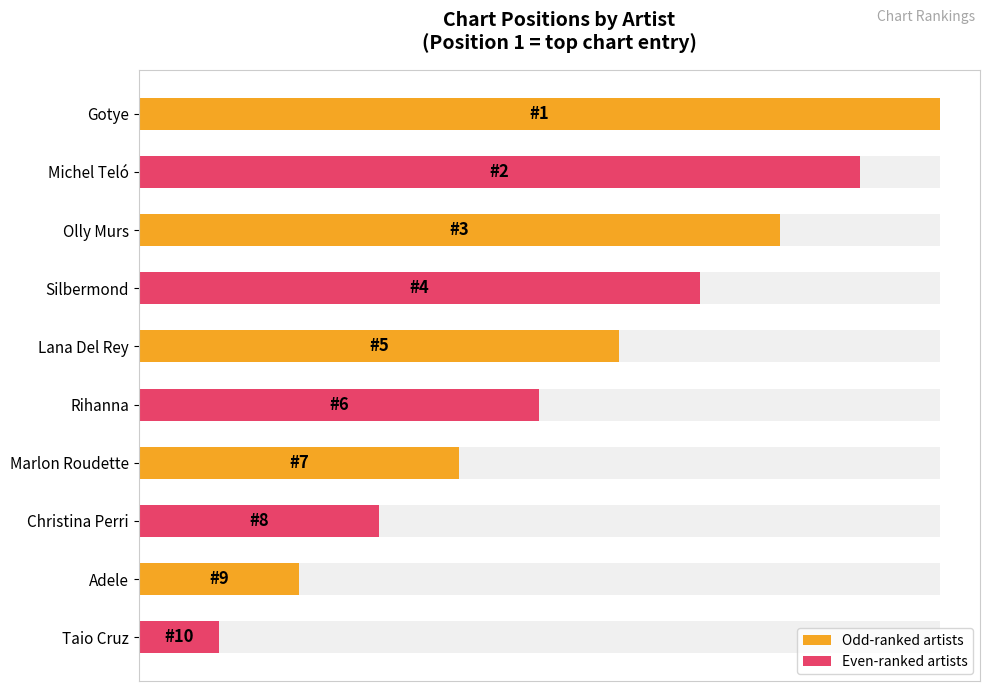

What is the difference between the maximum and minimum values?

9